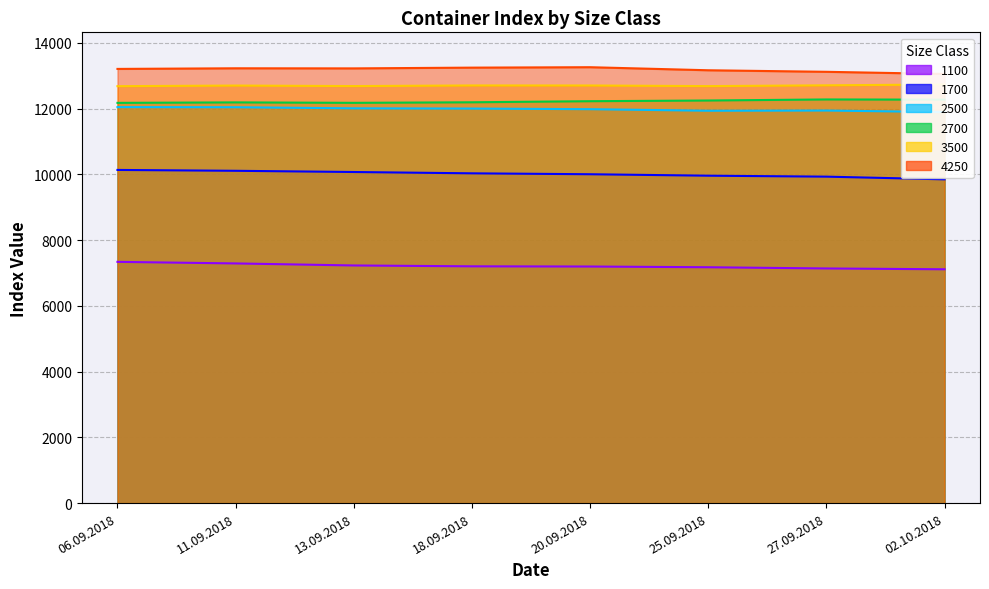

The value of 1700 at 13.09.2018 is 10071. True or false?

True